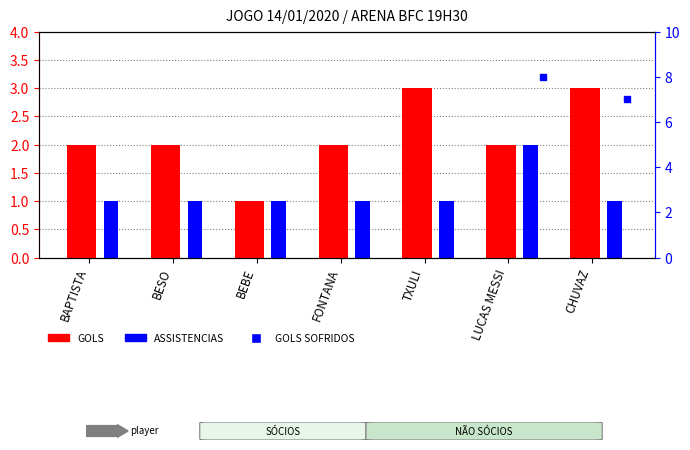

What is the total value across all series at BESO?

3